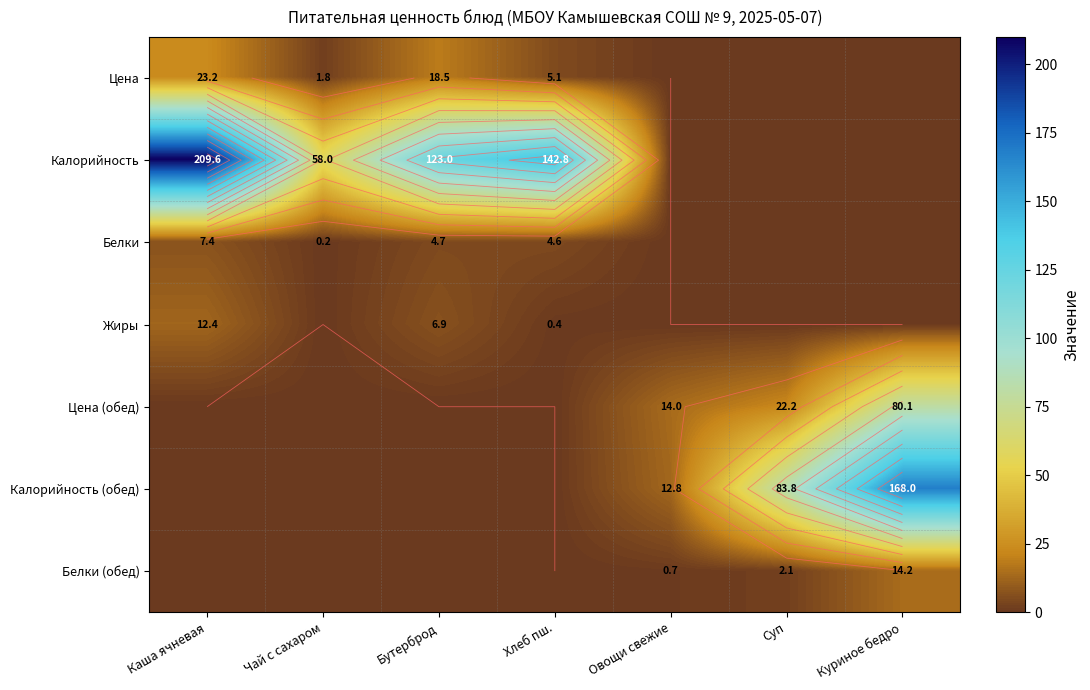

How many series are shown in this chart?

7